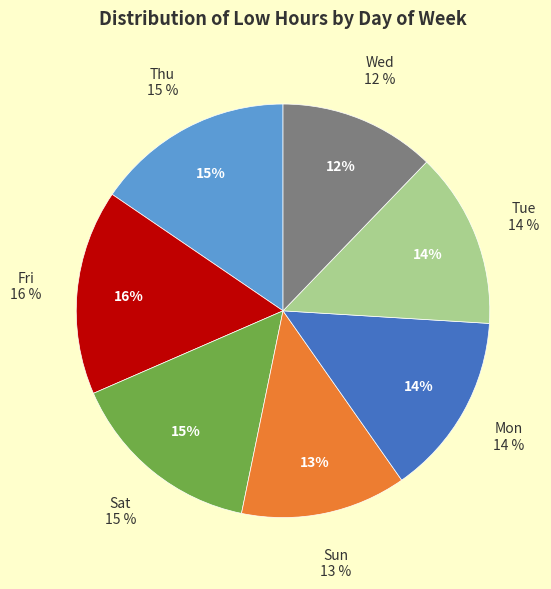

True or false: Tue accounts for 27% of the total.

False